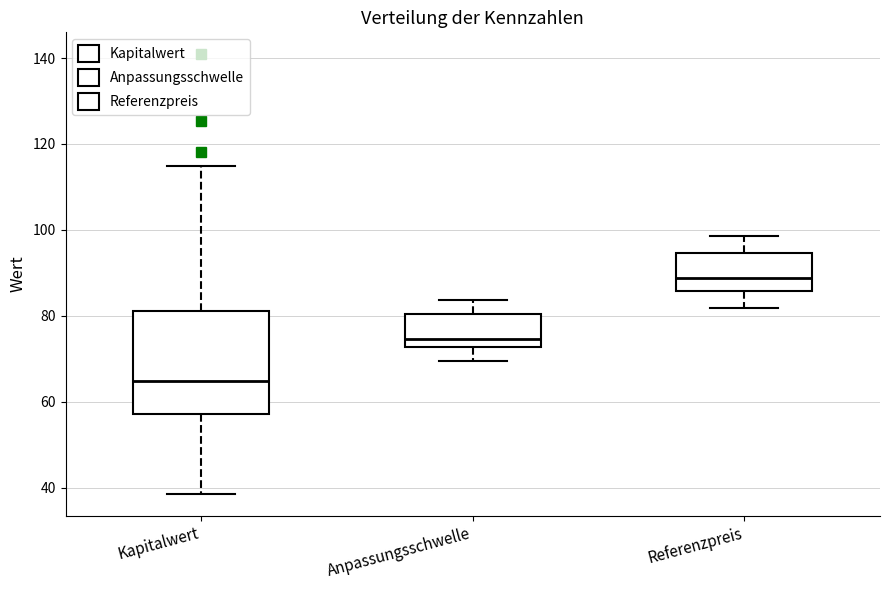

Reading left to right, transcribe this box plot: for each box, give where its median line is, the range the box spans, and where its two whiskers end, as read against the y-axis. The values are not printed on the chart, so give them approximately, as read against the axis.

Kapitalwert: median 64, box 58 to 82, whiskers 38 to 114
Anpassungsschwelle: median 74, box 72 to 80, whiskers 70 to 84
Referenzpreis: median 88, box 86 to 94, whiskers 82 to 98